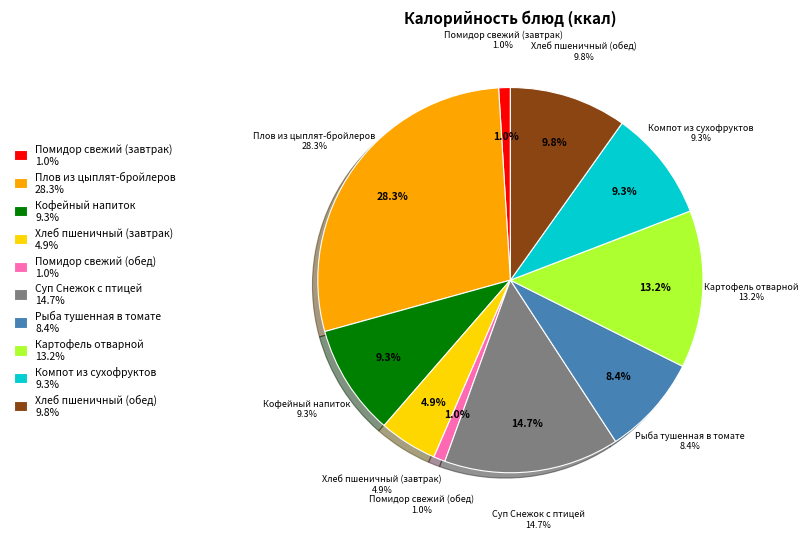

Does any single category account for the majority?

No